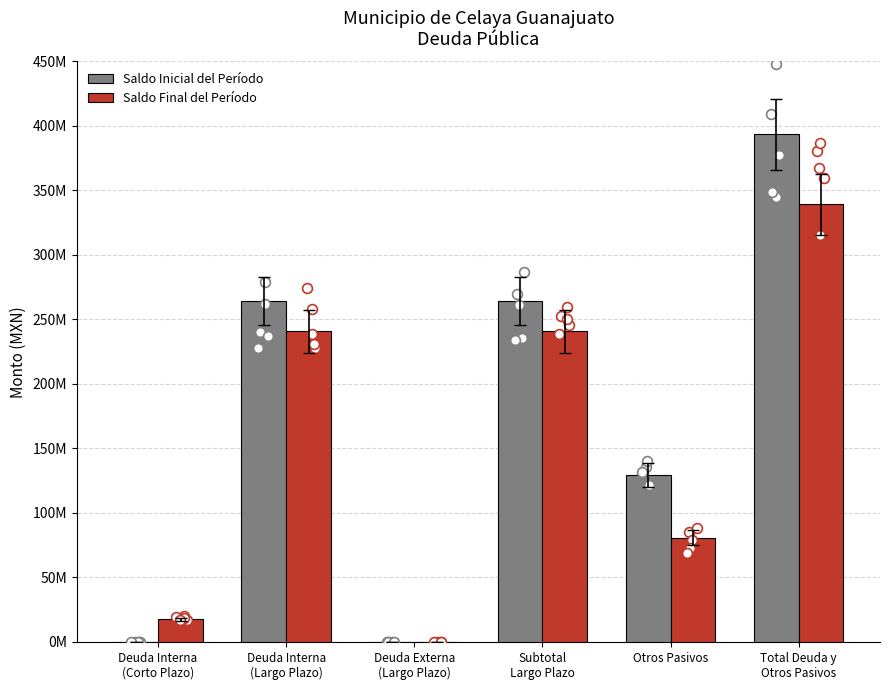

Which series has the widest spread of Y values?

Saldo Inicial del Período